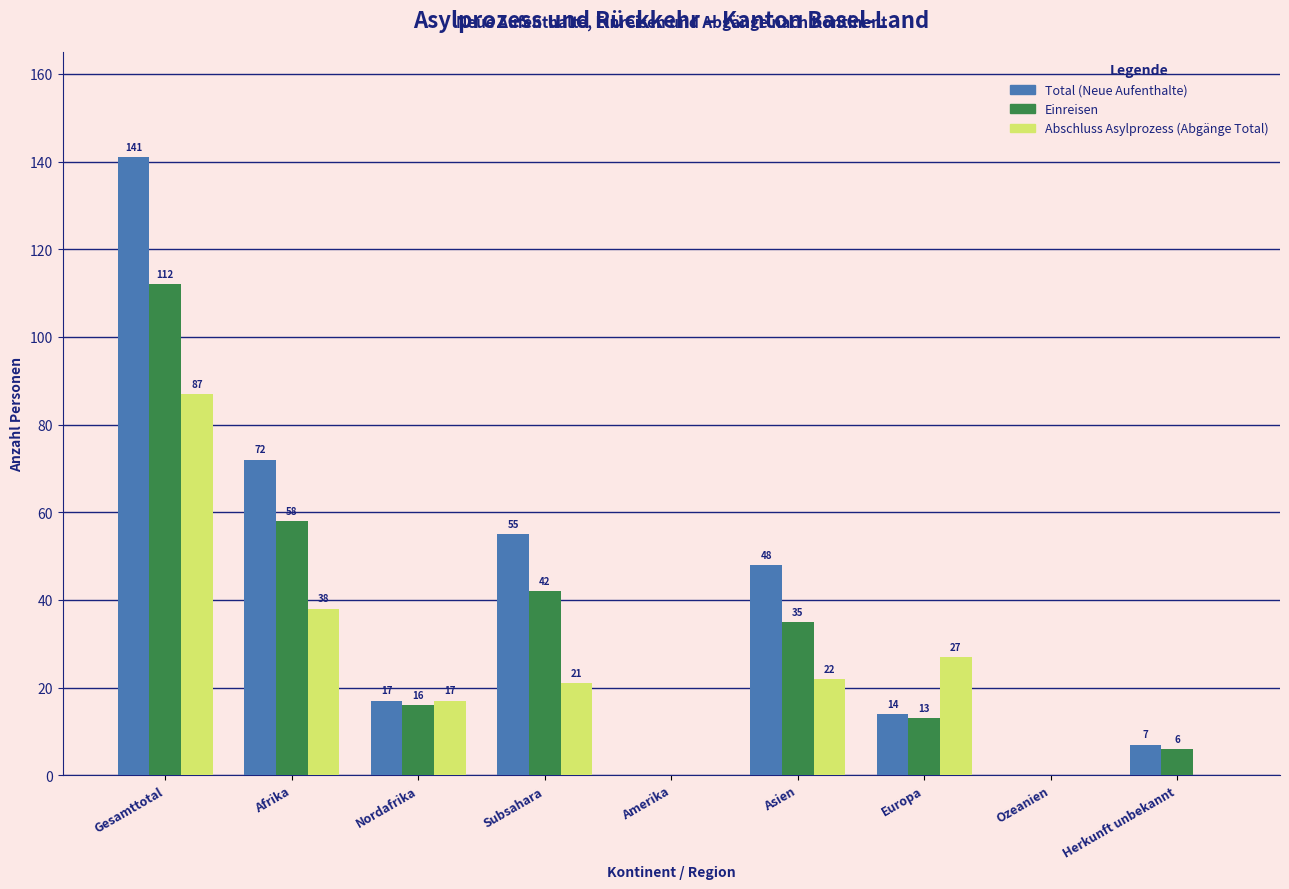

Reading right to left, extract all data points from this chart.

Total (Neue Aufenthalte): Herkunft unbekannt=7	Ozeanien=0	Europa=14	Asien=48	Amerika=0	Subsahara=55	Nordafrika=17	Afrika=72	Gesamttotal=141
Einreisen: Herkunft unbekannt=6	Ozeanien=0	Europa=13	Asien=35	Amerika=0	Subsahara=42	Nordafrika=16	Afrika=58	Gesamttotal=112
Abschluss Asylprozess (Abgänge Total): Herkunft unbekannt=0	Ozeanien=0	Europa=27	Asien=22	Amerika=0	Subsahara=21	Nordafrika=17	Afrika=38	Gesamttotal=87